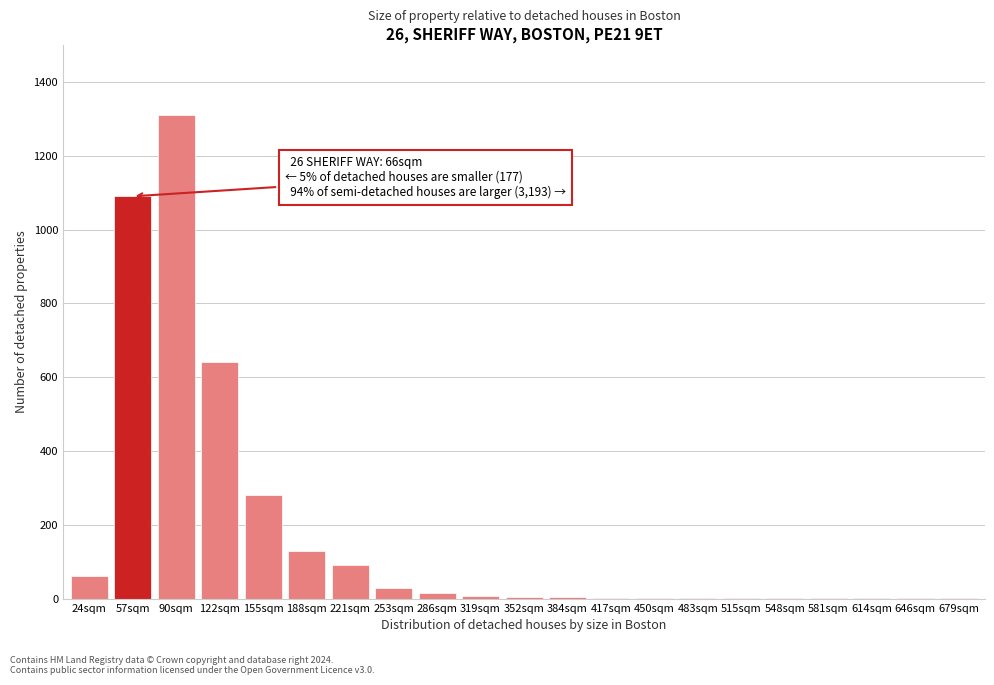

What is the sum of all values?

3672